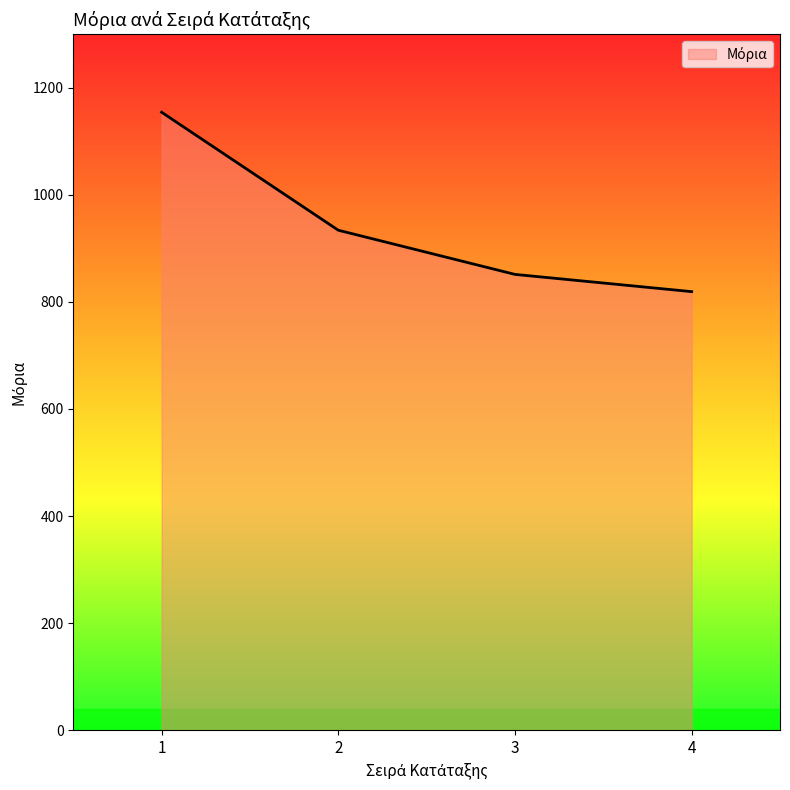

Count the number of categories in the chart.

4